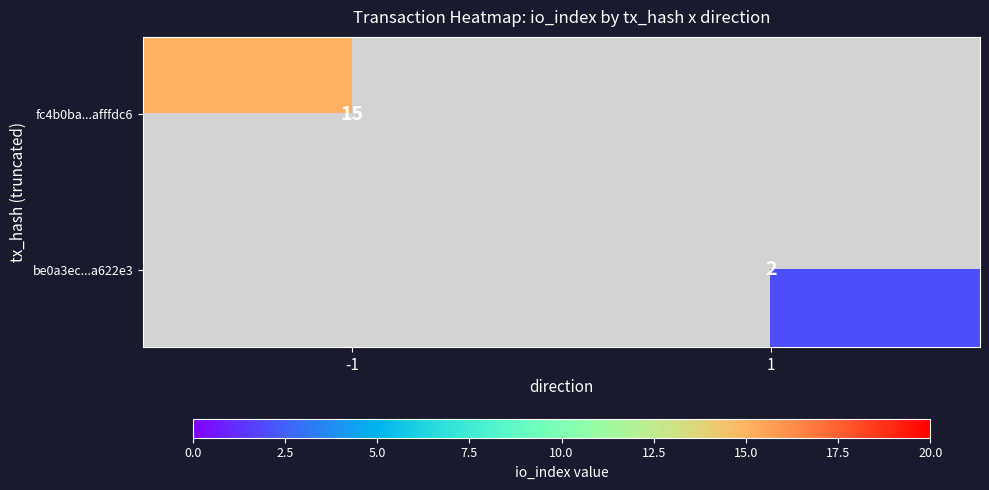

True or false: fc4b0ba...afffdc6 has a value of 8 at -1.

False